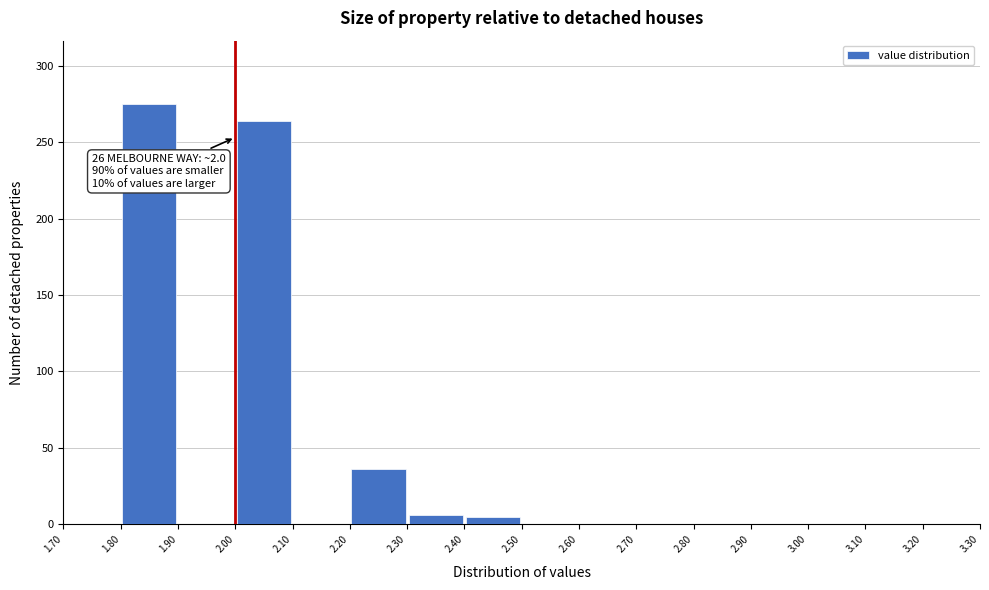

Which range on the x-axis has the tallest bar?

1.80 to 1.90